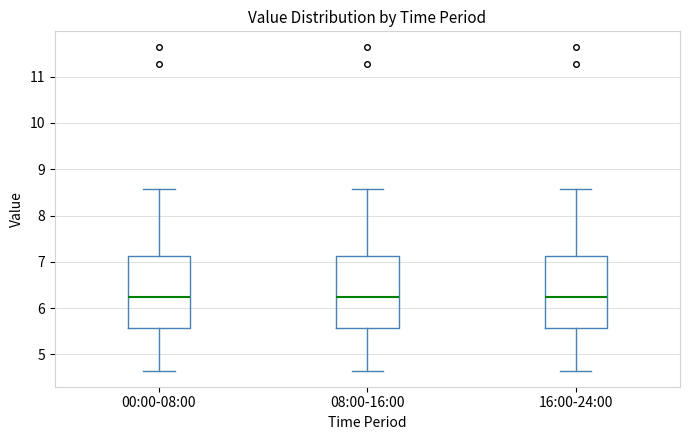

Reading left to right, read every box against the y-axis: the position of its median line, the range the box covers, and the ends of its whiskers. The values are not printed on the chart, so give them approximately, as read against the axis.

00:00-08:00: median 6.3, box 5.6 to 7.1, whiskers 4.7 to 8.6
08:00-16:00: median 6.3, box 5.6 to 7.1, whiskers 4.7 to 8.6
16:00-24:00: median 6.3, box 5.6 to 7.1, whiskers 4.7 to 8.6